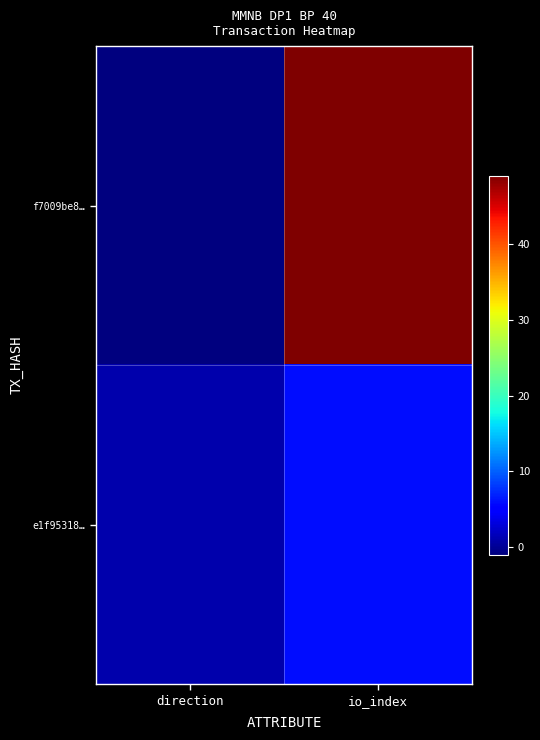

Which series has the largest total across all categories?

f7009be8…